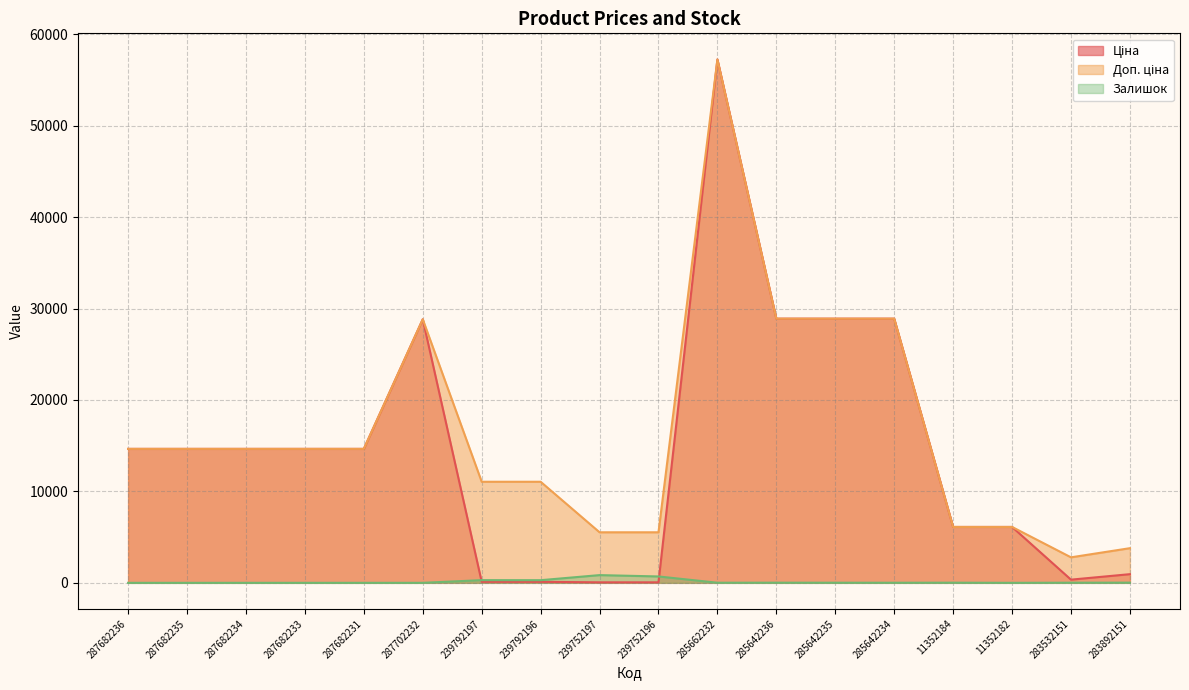

Rank the series at 239752197 from highest to lowest value.

Доп. ціна, Залишок, Ціна